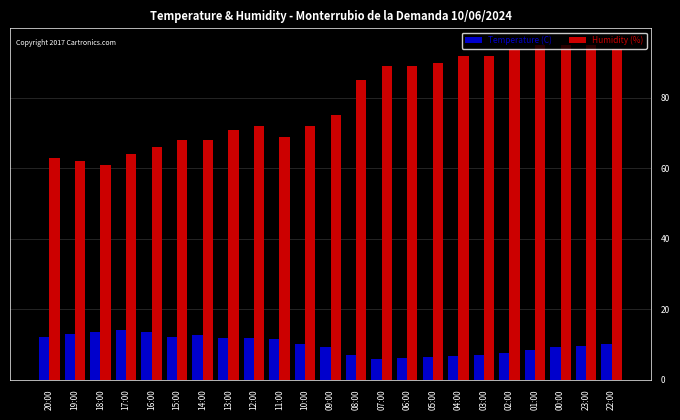

Rank the series by their average value, from lowest to highest.

Temperature (C), Humidity (%)